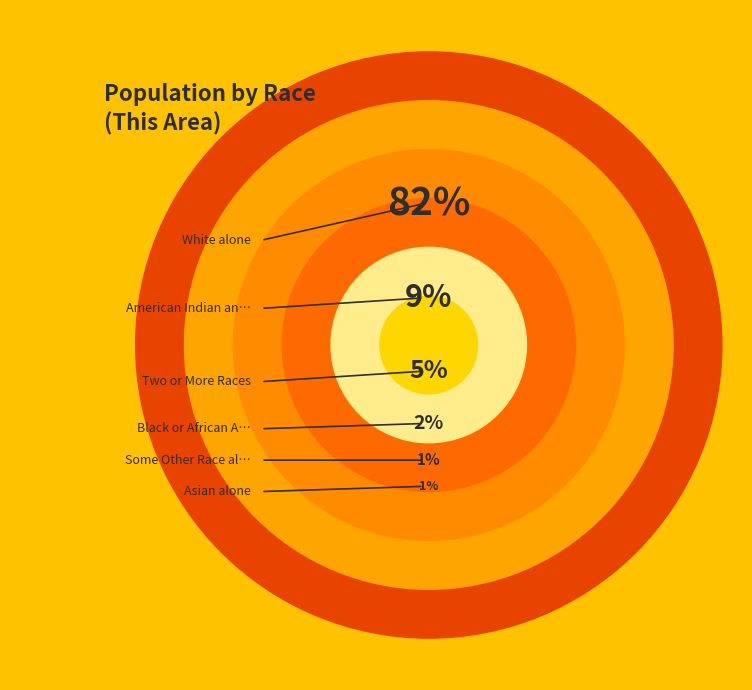

What percentage is the American Indian and Alaska Native slice, to the nearest percent?

9%